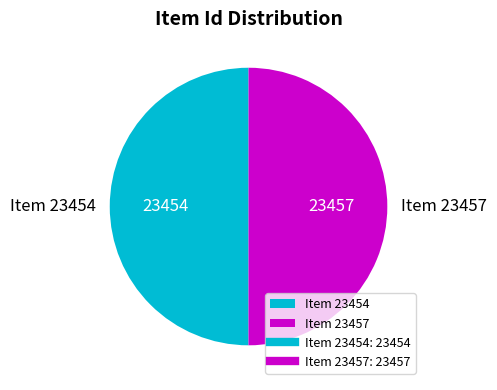

What is the ratio of the value at Item 23457 to the value at Item 23454?

1.0